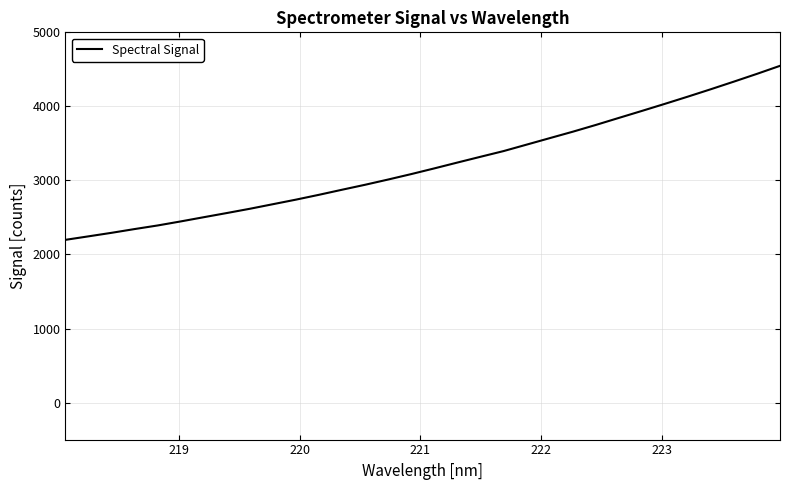

What is the smallest value displayed?

2197.5